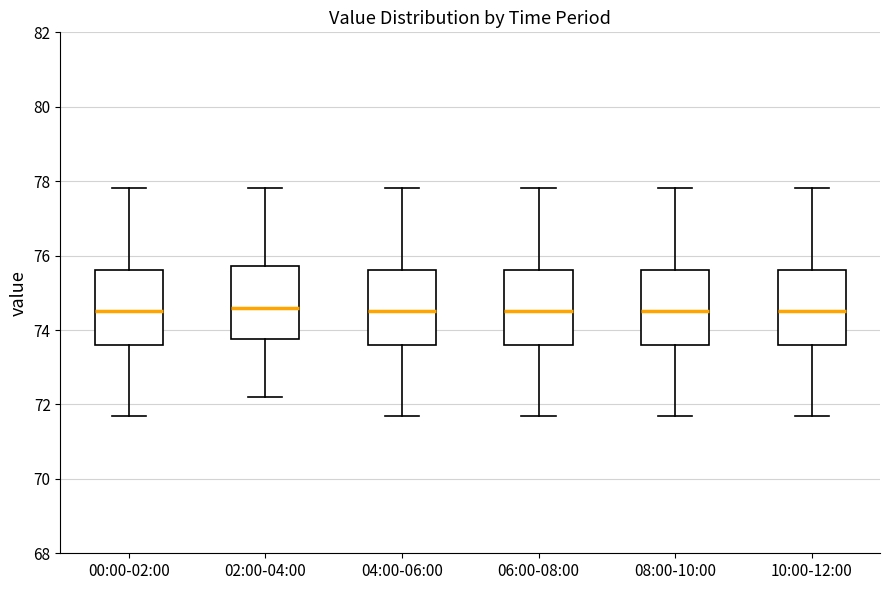

Reading left to right, read every box against the y-axis: the position of its median line, the range the box covers, and the ends of its whiskers. The values are not printed on the chart, so give them approximately, as read against the axis.

00:00-02:00: median 74.6, box 73.6 to 75.6, whiskers 71.8 to 77.8
02:00-04:00: median 74.6, box 73.8 to 75.8, whiskers 72.2 to 77.8
04:00-06:00: median 74.6, box 73.6 to 75.6, whiskers 71.8 to 77.8
06:00-08:00: median 74.6, box 73.6 to 75.6, whiskers 71.8 to 77.8
08:00-10:00: median 74.6, box 73.6 to 75.6, whiskers 71.8 to 77.8
10:00-12:00: median 74.6, box 73.6 to 75.6, whiskers 71.8 to 77.8